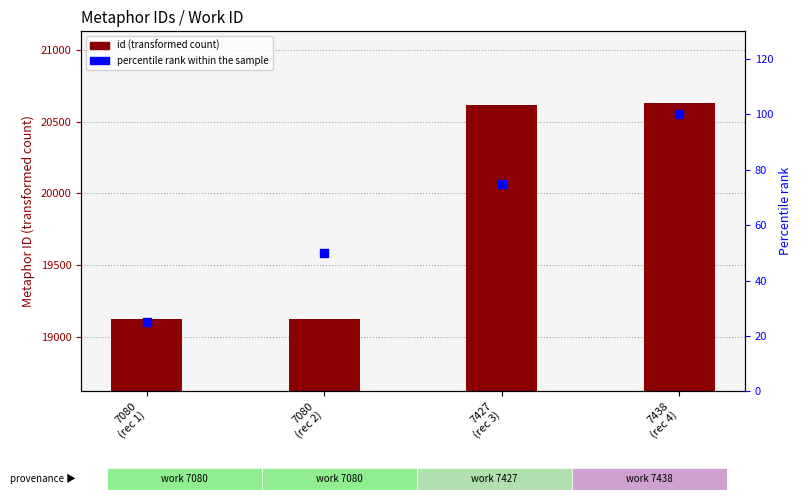

What are all the series names shown in the legend?

id, percentile rank within the sample